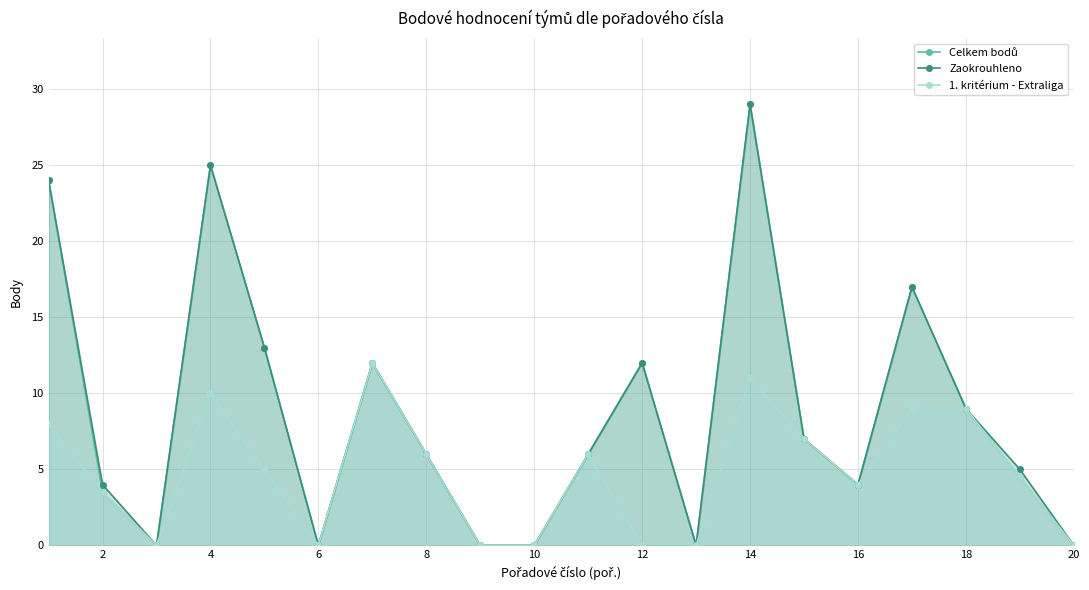

True or false: 1. kritérium - Extraliga and Zaokrouhleno cross at least once.

False